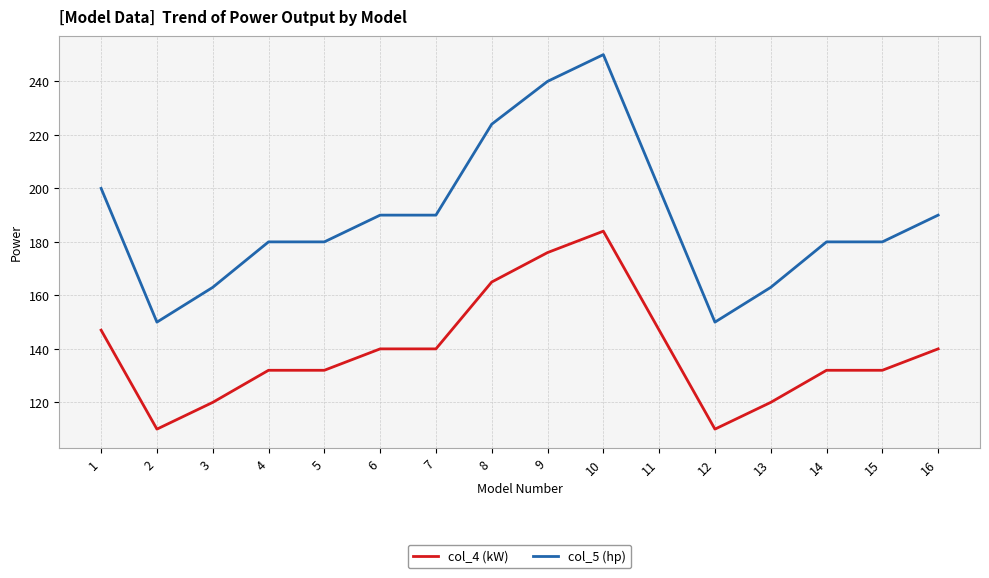

At which category is the sum across all series the highest?

10